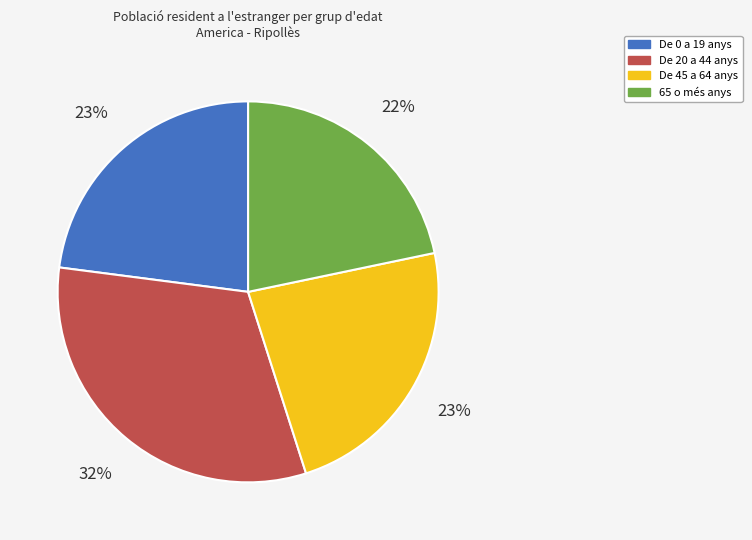

To the nearest percent, what is the difference between the largest and smallest slice percentages?

10%